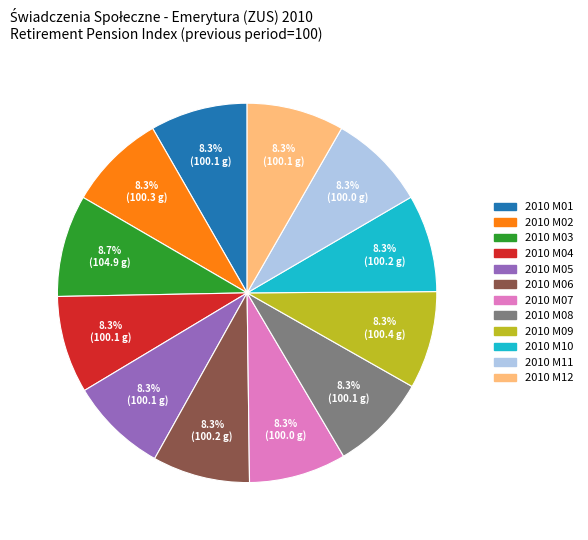

True or false: 2010 M06 accounts for 14% of the total.

False